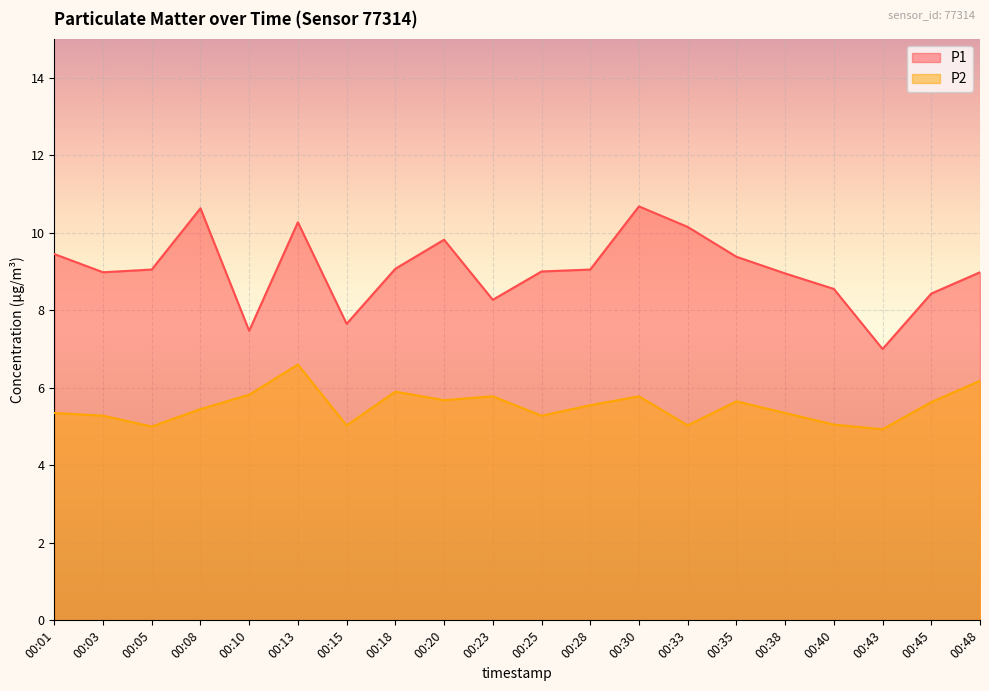

Between 00:05 and 00:13, which series saw the biggest shift?

P2